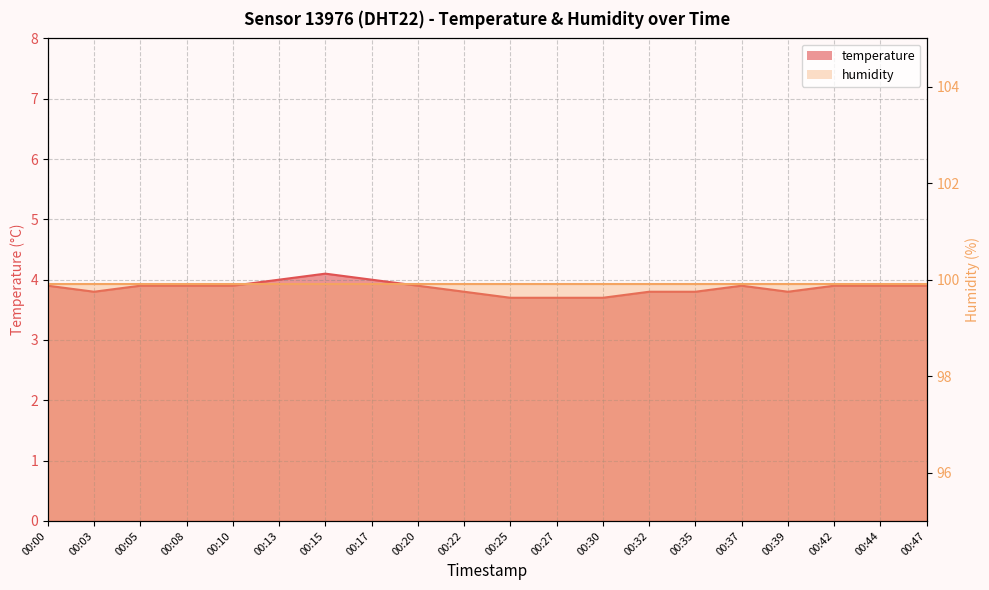

What is the difference between the second highest and second lowest values?

0.3